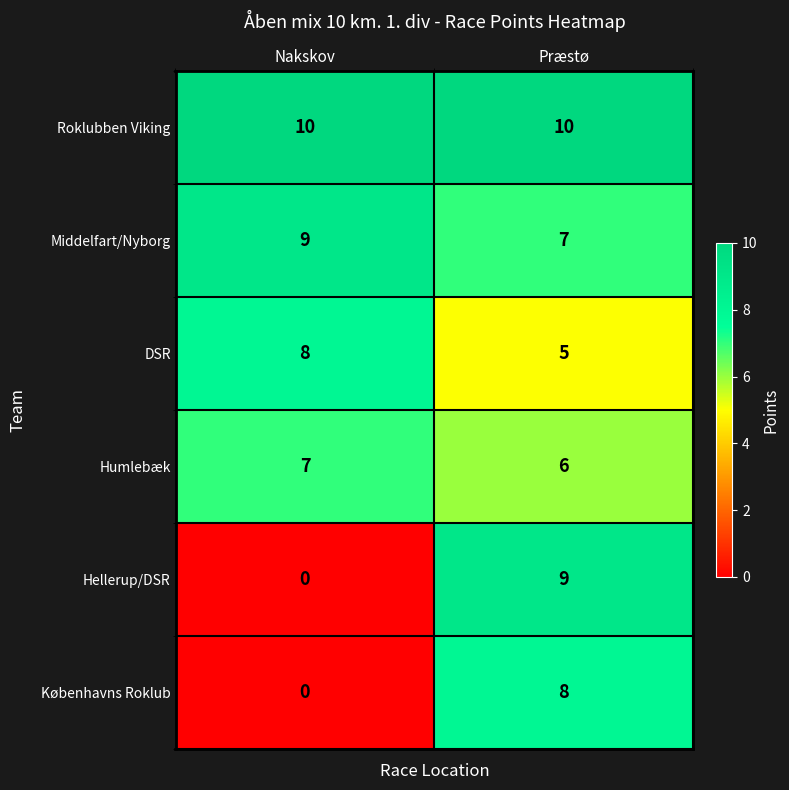

Which series has the largest total across all categories?

Roklubben Viking